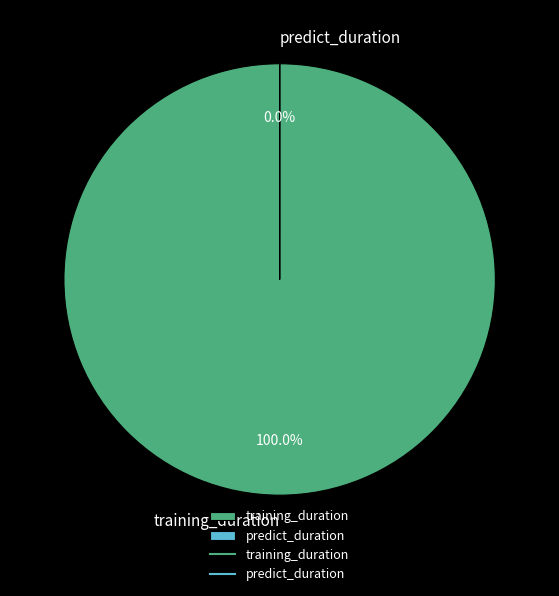

To the nearest percent, what is the difference between the largest and smallest slice percentages?

100%